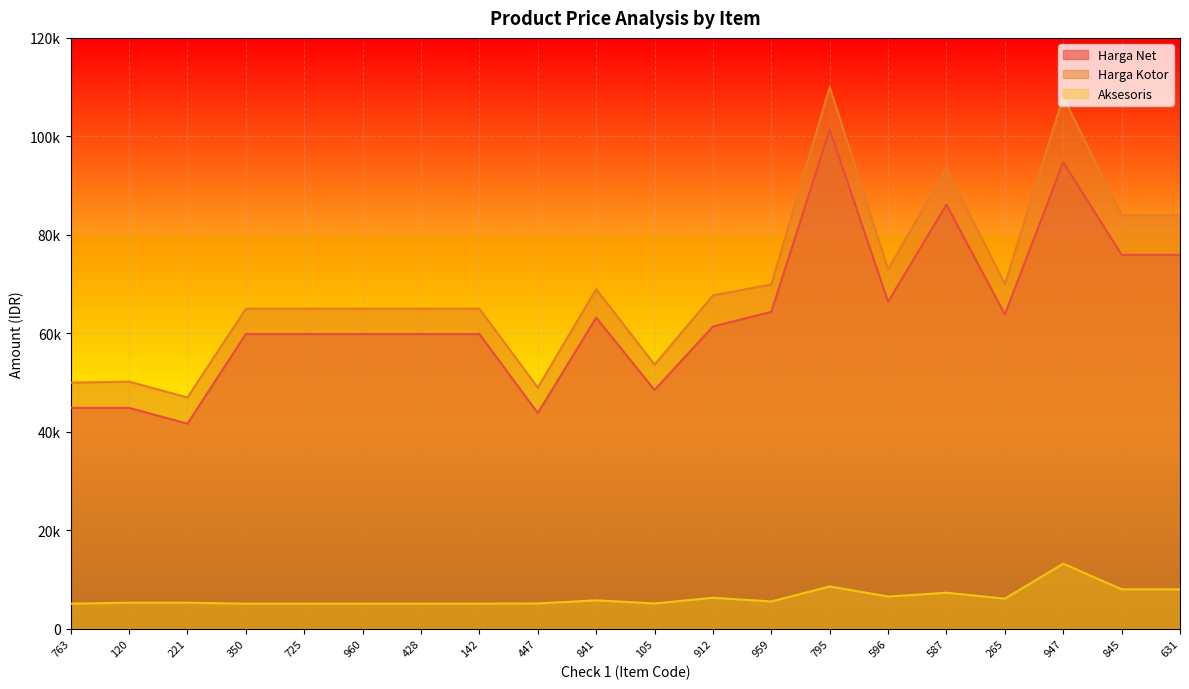

At which label does Harga Net first exceed 61400?

841